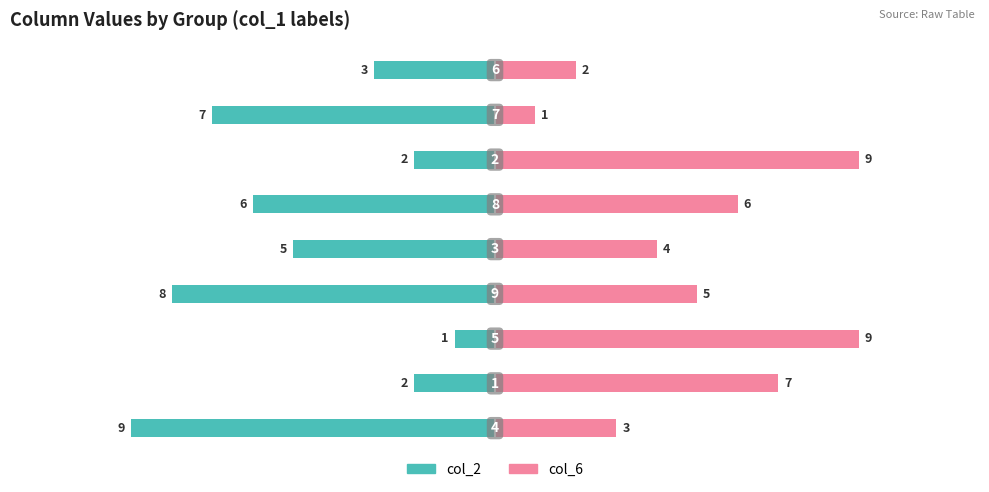

Count the col_2 (left) values in the range -7 to -2.

6